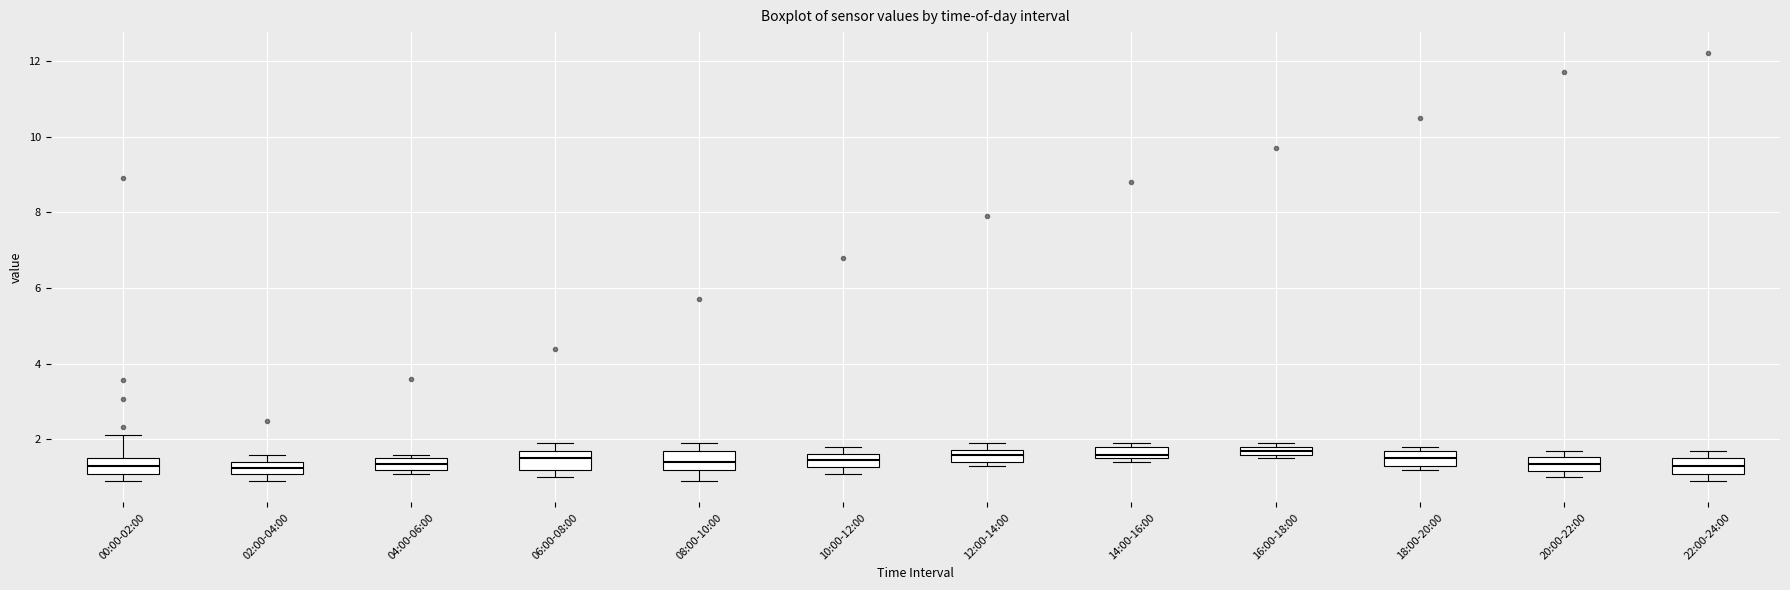

Where is the lower edge of the box for 18:00-20:00 on the y-axis? The values are not printed on the chart, so give them approximately, as read against the axis.

1.4